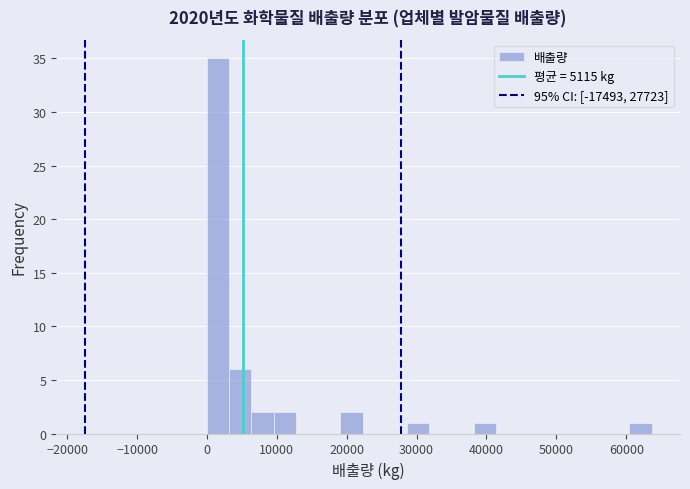

Read against the x-axis, roughly where is the centre of the tallest bar?

2000